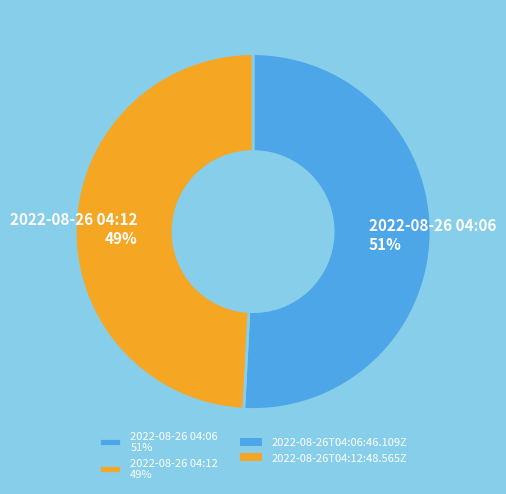

Which category has the biggest portion of the pie?

2022-08-26 04:06 51%